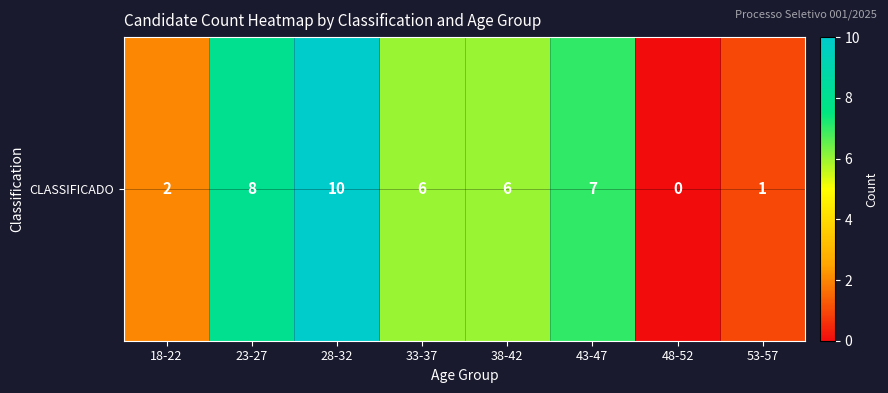

How many values are between 2 and 8?

5